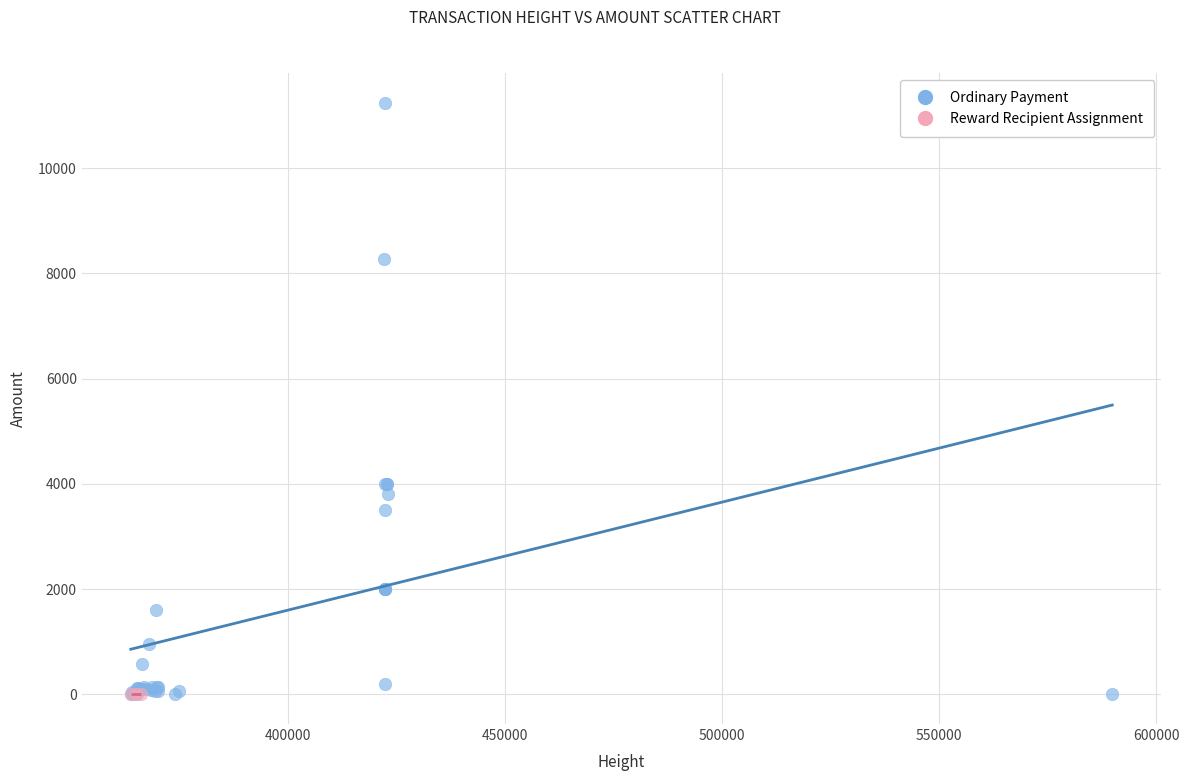

Which series contains the highest Y value?

Ordinary Payment